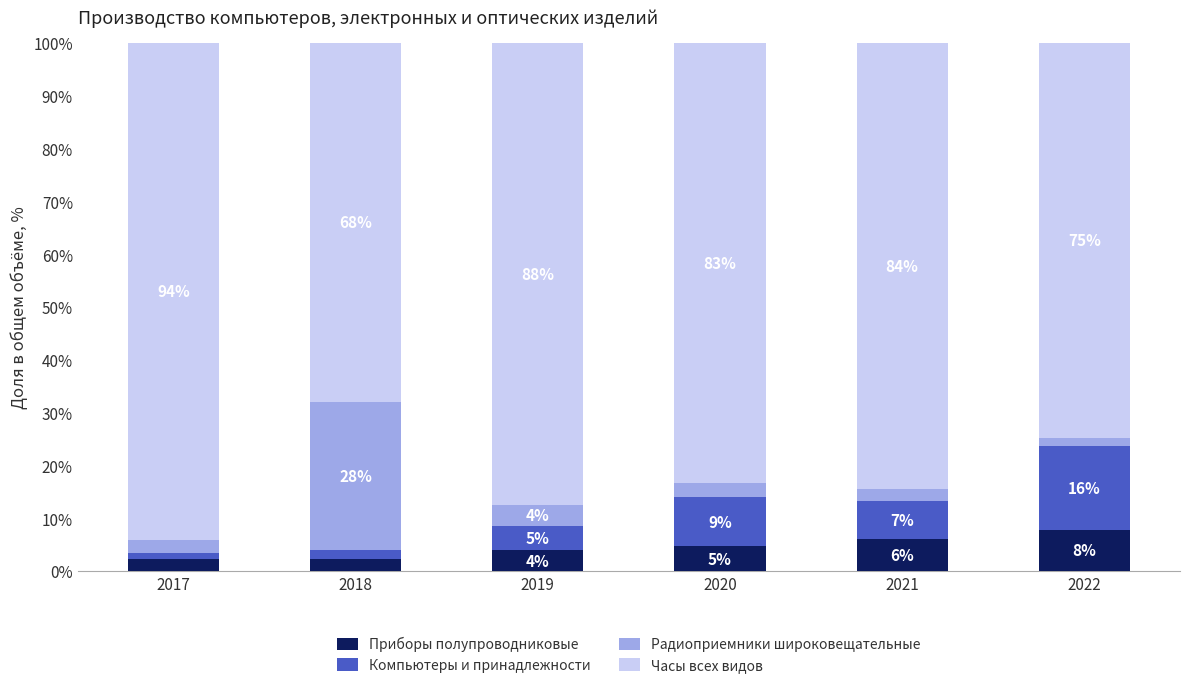

What is the difference between the maximum and minimum values in the Радиоприемники широковещательные series?

26.4